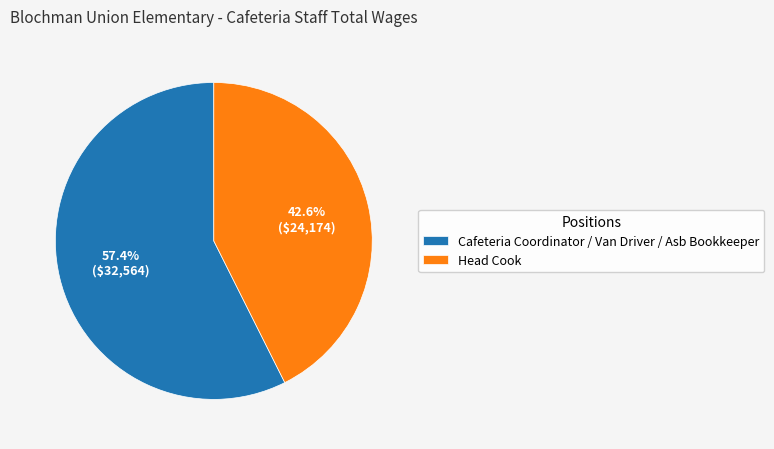

What is the total percentage of Head Cook and Cafeteria Coordinator / Van Driver / Asb Bookkeeper?

100.0%